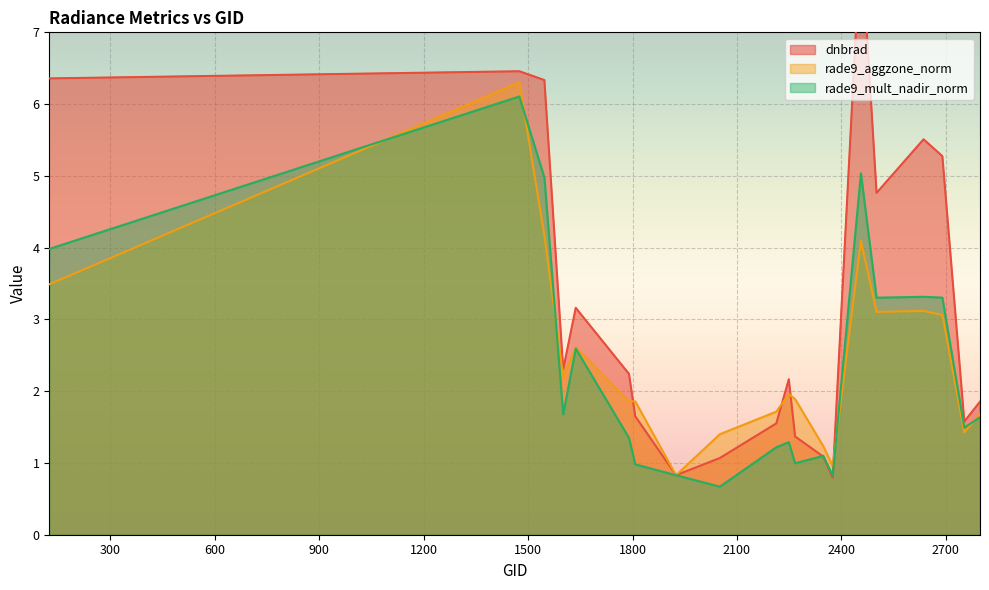

What is the value of the rade9_aggzone_norm point at the 4th from the left?

2.2